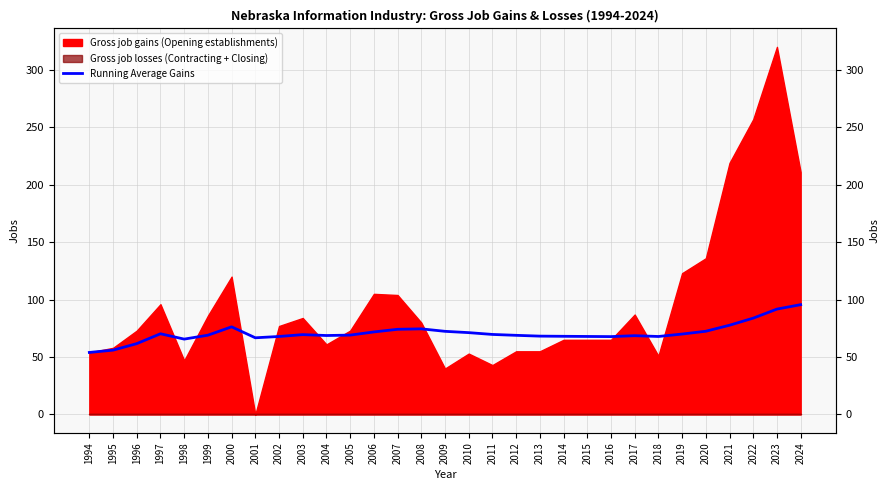

What is the difference between the maximum and minimum values?

41.6